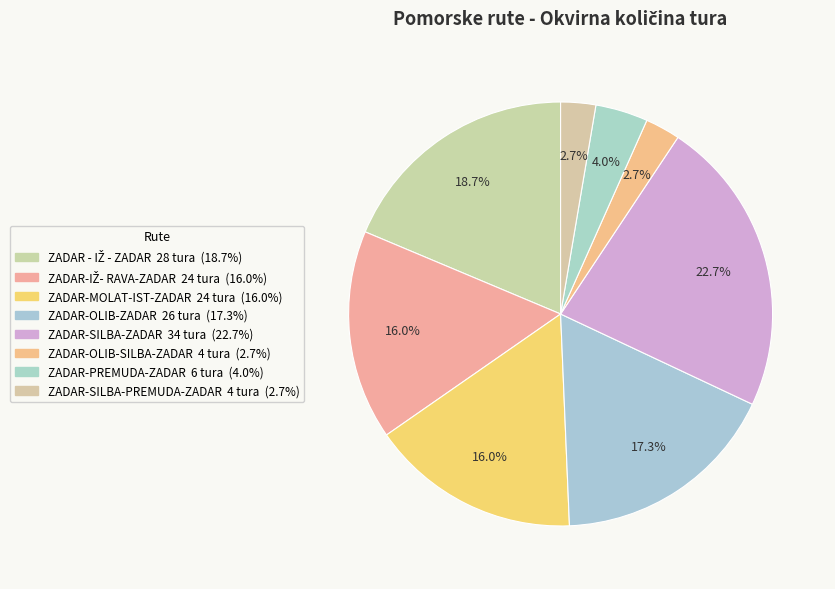

Count the number of slices in the pie.

8